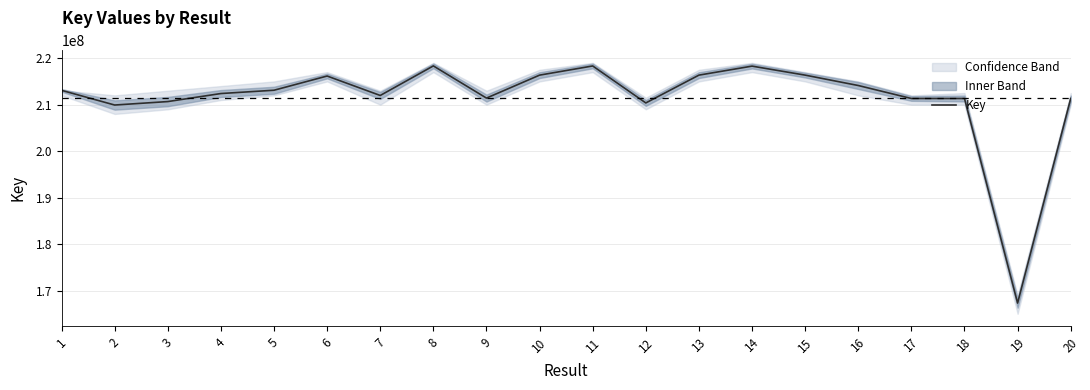

Is it true that the value at 19 is 299370364?

False